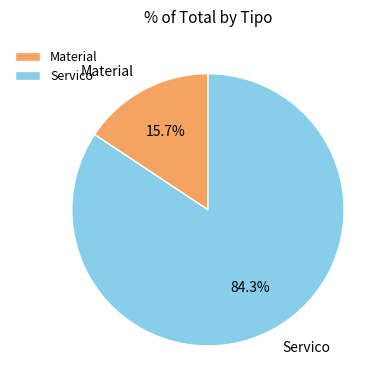

Does any single category account for the majority?

Yes